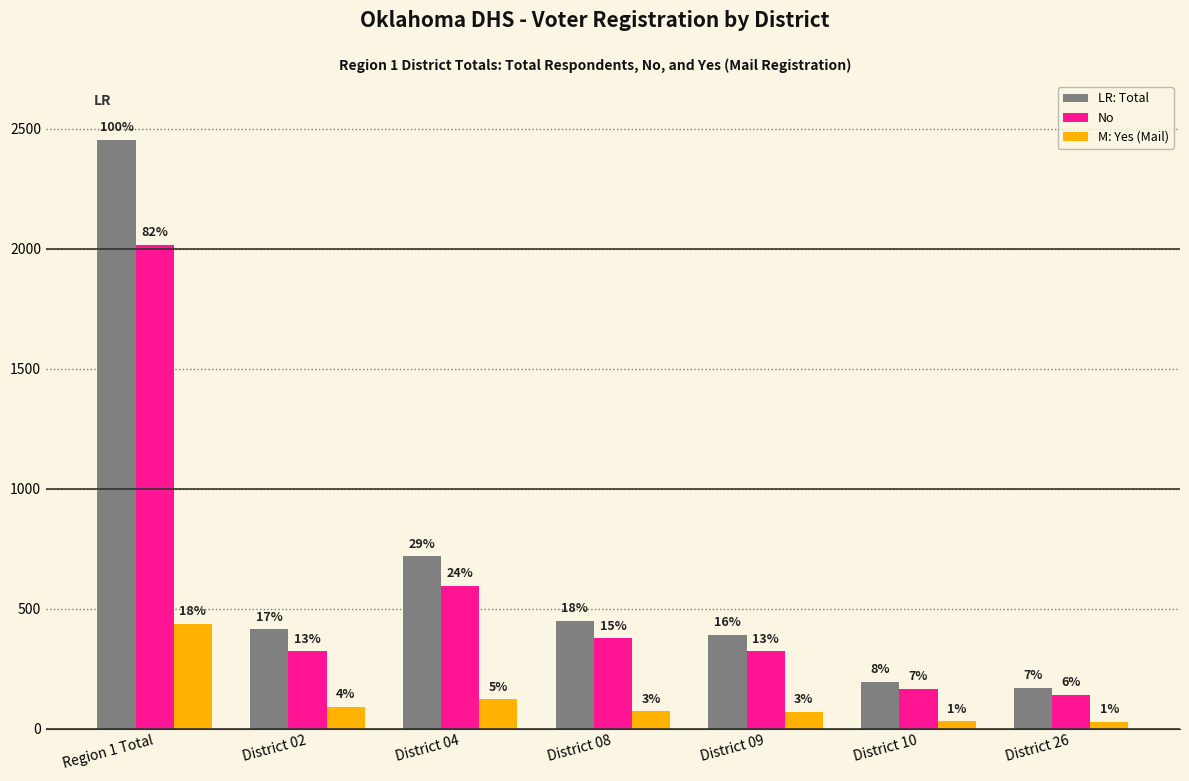

Does the chart contain any negative values?

No